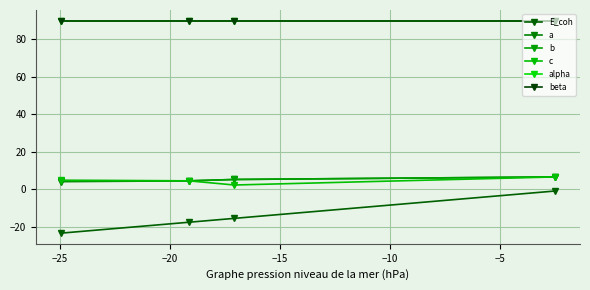

Does the chart have visible grid lines?

Yes